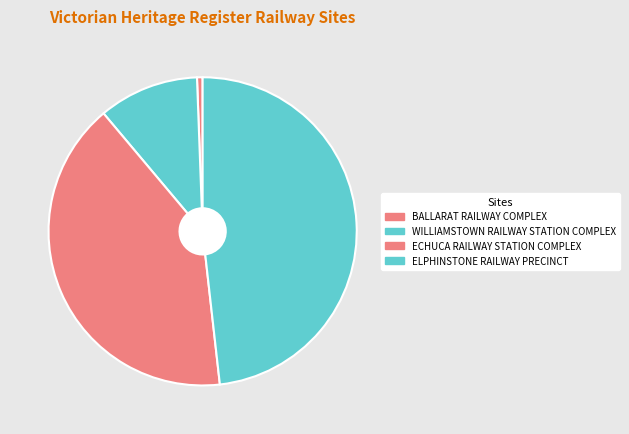

The BALLARAT RAILWAY COMPLEX slice represents 1% of the pie. True or false?

True